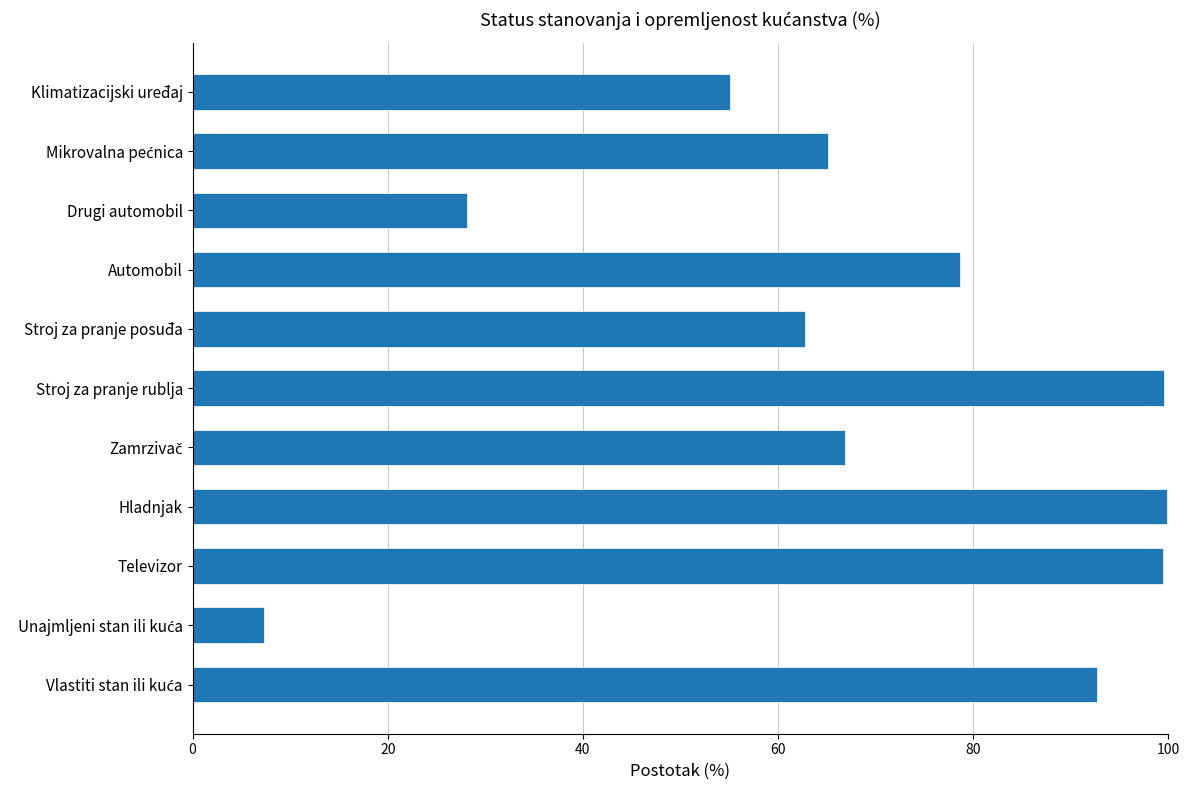

Is it true that the value at Automobil is 78.6?

True